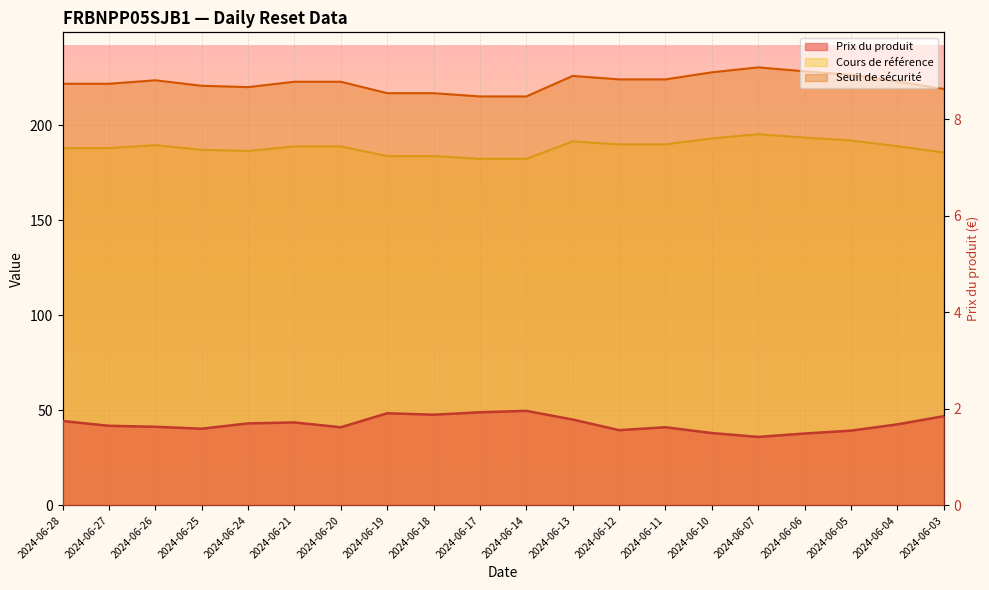

How many lines are shown in the chart?

3